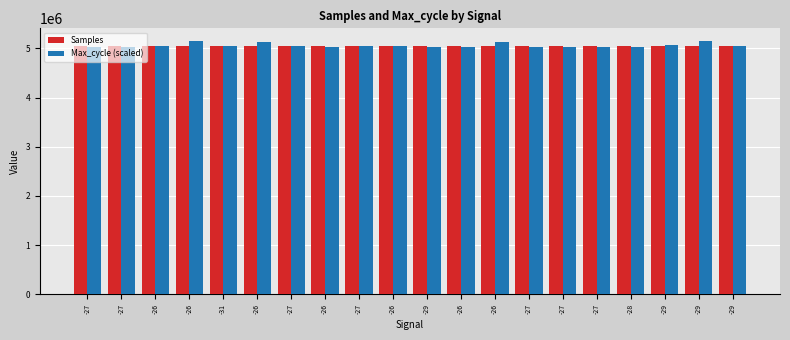

Does the chart contain any negative values?

No